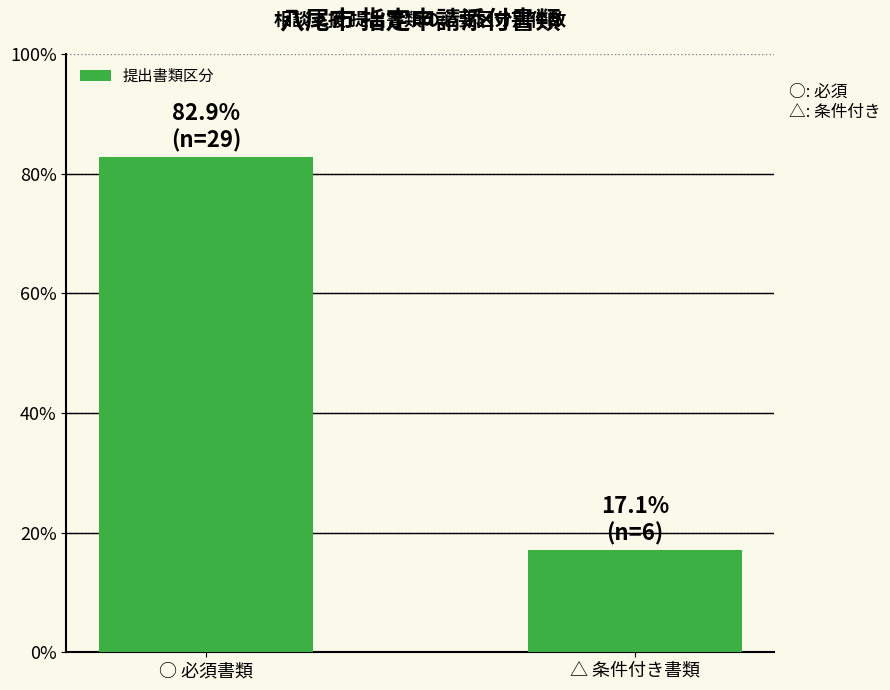

Is it true that the value at △ 条件付き書類 is 17.1?

True